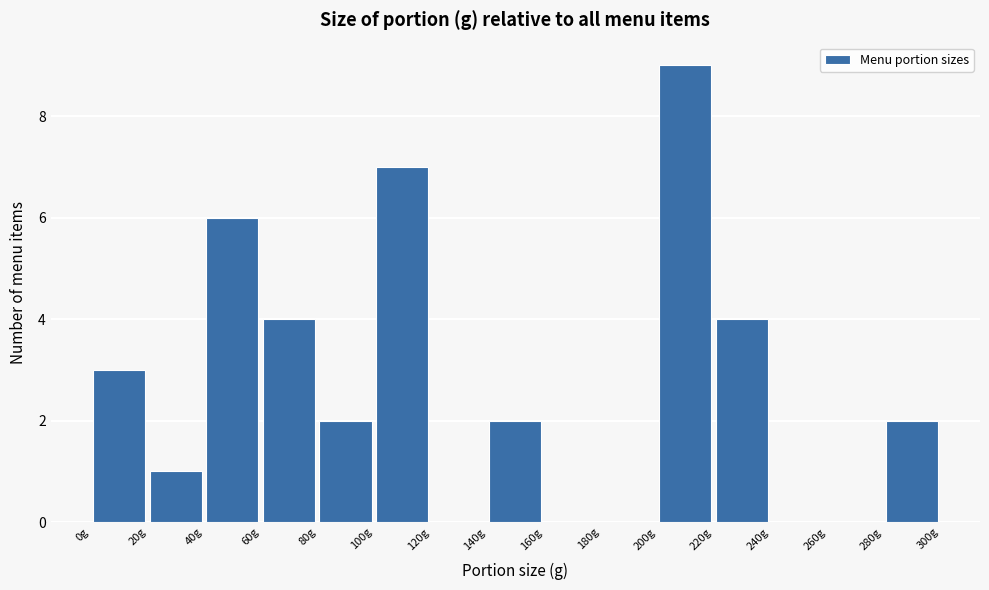

Which range on the x-axis has the tallest bar?

200 to 220